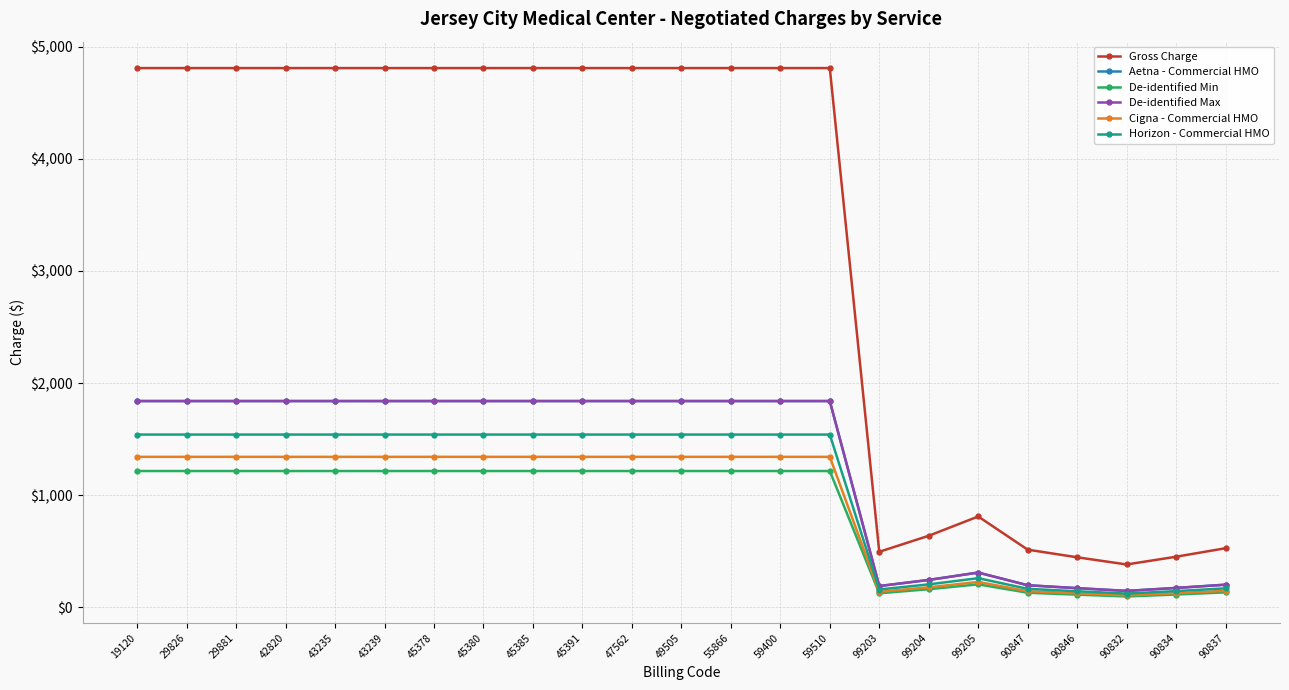

Reading right to left, extract all data points from this chart.

Gross Charge: 90837=527.0	90834=451.0	90832=382.0	90846=446.0	90847=514.0	99205=810.0	99204=638.0	99203=495.0	59510=4810.0	59400=4810.0	55866=4810.0	49505=4810.0	47562=4810.0	45391=4810.0	45385=4810.0	45380=4810.0	45378=4810.0	43239=4810.0	43235=4810.0	42820=4810.0	29881=4810.0	29826=4810.0	19120=4810.0
Aetna - Commercial HMO: 90837=201.6	90834=172.5	90832=146.1	90846=170.6	90847=196.6	99205=309.8	99204=244.0	99203=189.3	59510=1839.7	59400=1839.7	55866=1839.7	49505=1839.7	47562=1839.7	45391=1839.7	45385=1839.7	45380=1839.7	45378=1839.7	43239=1839.7	43235=1839.7	42820=1839.7	29881=1839.7	29826=1839.7	19120=1839.7
De-identified Min: 90837=133.2	90834=114.0	90832=96.5	90846=112.7	90847=129.9	99205=204.7	99204=161.2	99203=125.1	59510=1215.5	59400=1215.5	55866=1215.5	49505=1215.5	47562=1215.5	45391=1215.5	45385=1215.5	45380=1215.5	45378=1215.5	43239=1215.5	43235=1215.5	42820=1215.5	29881=1215.5	29826=1215.5	19120=1215.5
De-identified Max: 90837=201.6	90834=172.5	90832=146.1	90846=170.6	90847=196.6	99205=309.8	99204=244.0	99203=189.3	59510=1839.7	59400=1839.7	55866=1839.7	49505=1839.7	47562=1839.7	45391=1839.7	45385=1839.7	45380=1839.7	45378=1839.7	43239=1839.7	43235=1839.7	42820=1839.7	29881=1839.7	29826=1839.7	19120=1839.7
Cigna - Commercial HMO: 90837=147.0	90834=125.8	90832=106.6	90846=124.4	90847=143.4	99205=226.0	99204=178.0	99203=138.1	59510=1342.0	59400=1342.0	55866=1342.0	49505=1342.0	47562=1342.0	45391=1342.0	45385=1342.0	45380=1342.0	45378=1342.0	43239=1342.0	43235=1342.0	42820=1342.0	29881=1342.0	29826=1342.0	19120=1342.0
Horizon - Commercial HMO: 90837=168.8	90834=144.5	90832=122.4	90846=142.9	90847=164.6	99205=259.5	99204=204.4	99203=158.6	59510=1540.8	59400=1540.8	55866=1540.8	49505=1540.8	47562=1540.8	45391=1540.8	45385=1540.8	45380=1540.8	45378=1540.8	43239=1540.8	43235=1540.8	42820=1540.8	29881=1540.8	29826=1540.8	19120=1540.8